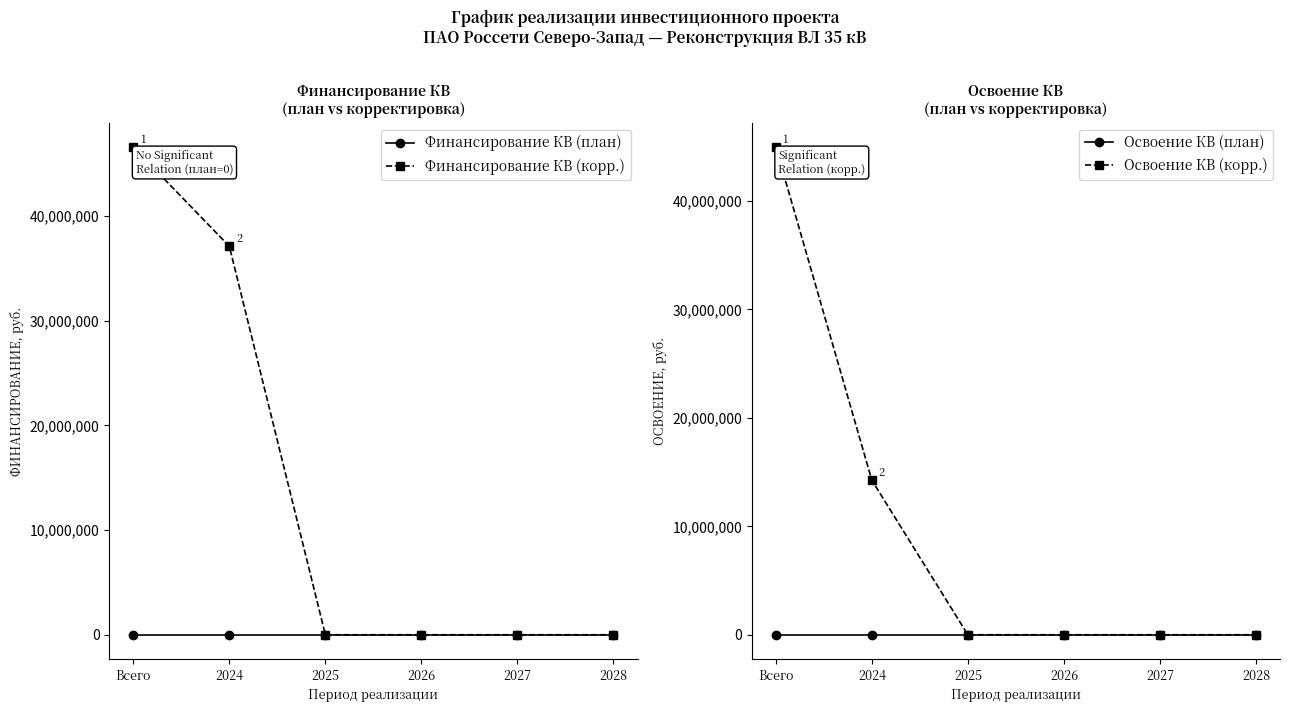

Which series has the widest spread of values?

Финансирование КВ (корр.)